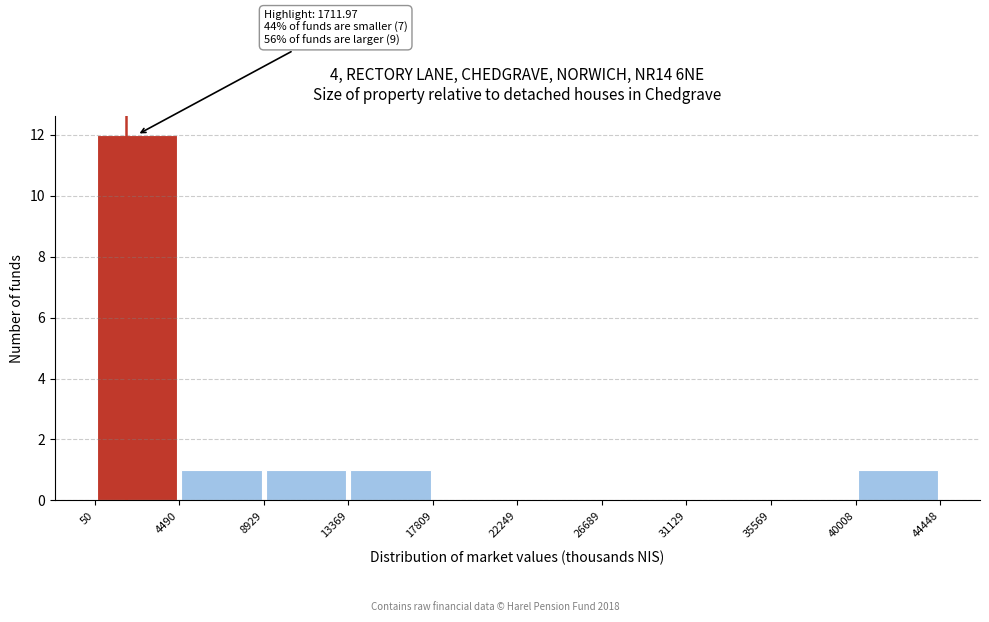

Which range on the x-axis has the tallest bar?

50 to 4490